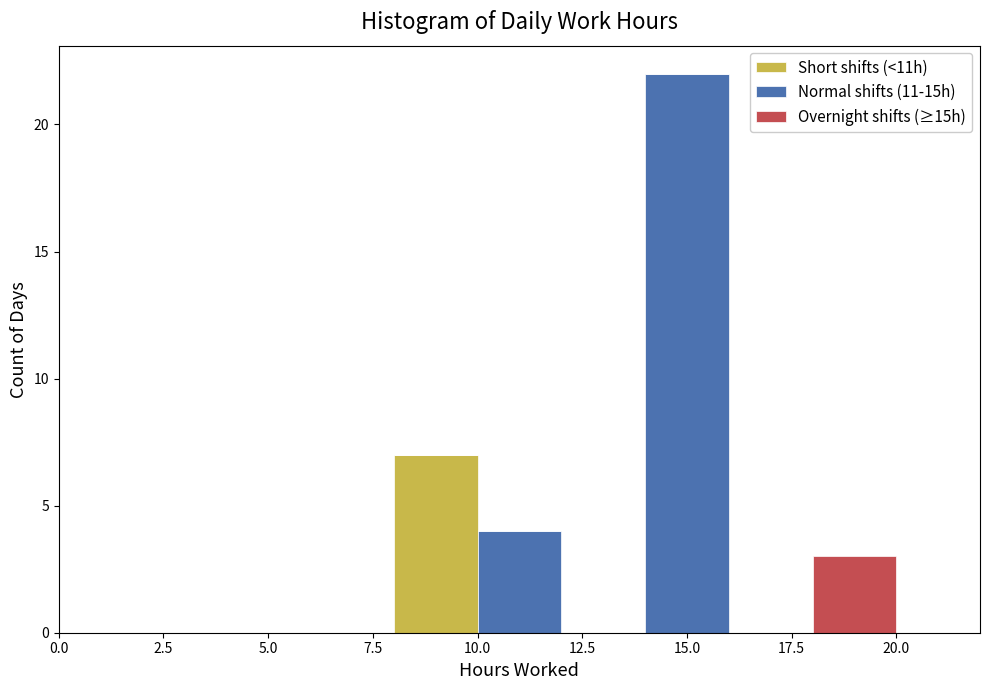

What is the total height of the stacked bar covering 14 to 16 on the x-axis? The values are not printed on the chart, so give them approximately, as read against the axis.

22